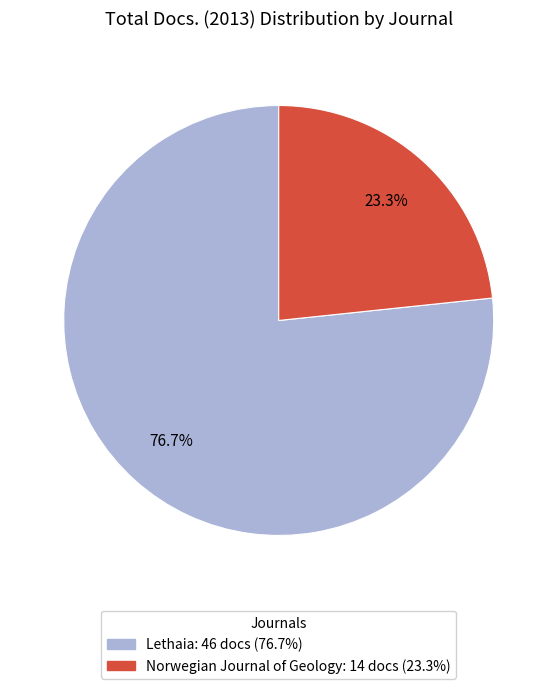

What is the ratio of the value at Norwegian Journal of Geology to the value at Lethaia?

0.3